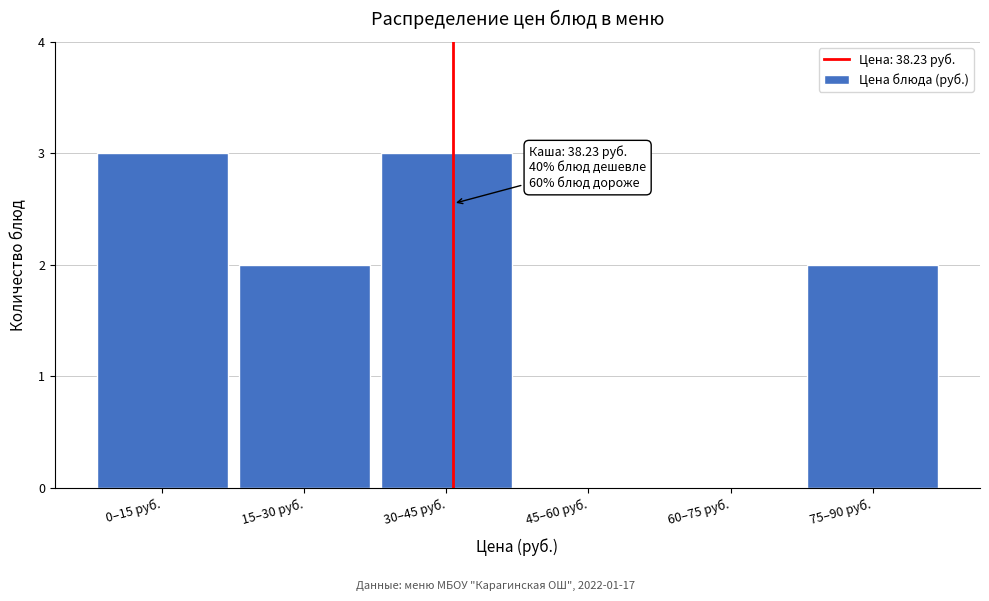

Reading left to right, extract all data points from this chart.

0–15 руб.=3	15–30 руб.=2	30–45 руб.=3	45–60 руб.=0	60–75 руб.=0	75–90 руб.=2